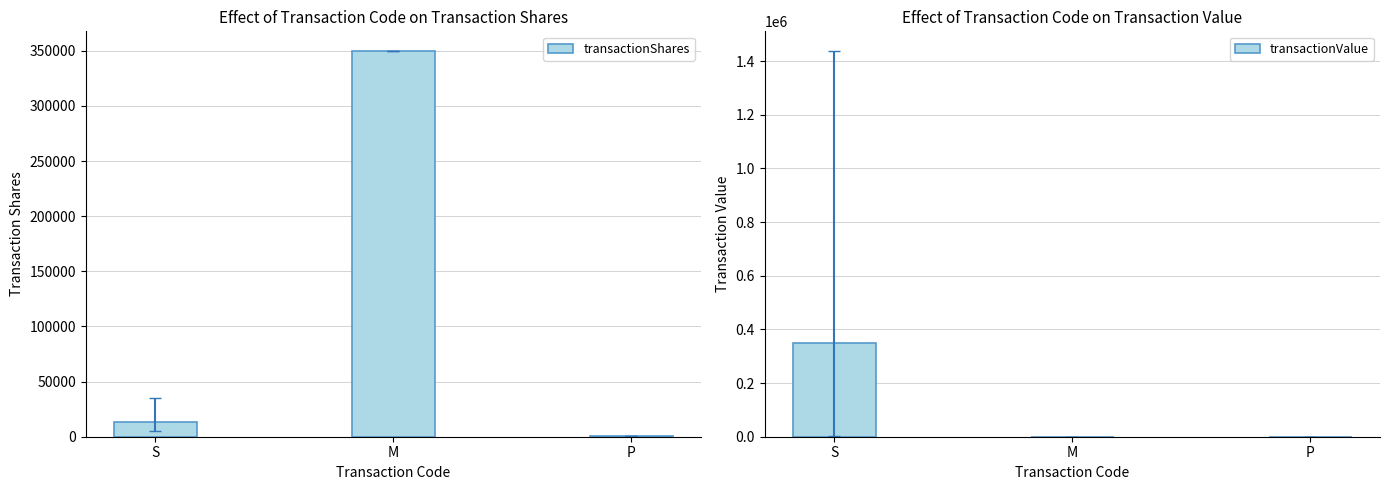

What is the sum of the transactionValue values at S and P?

349710.8